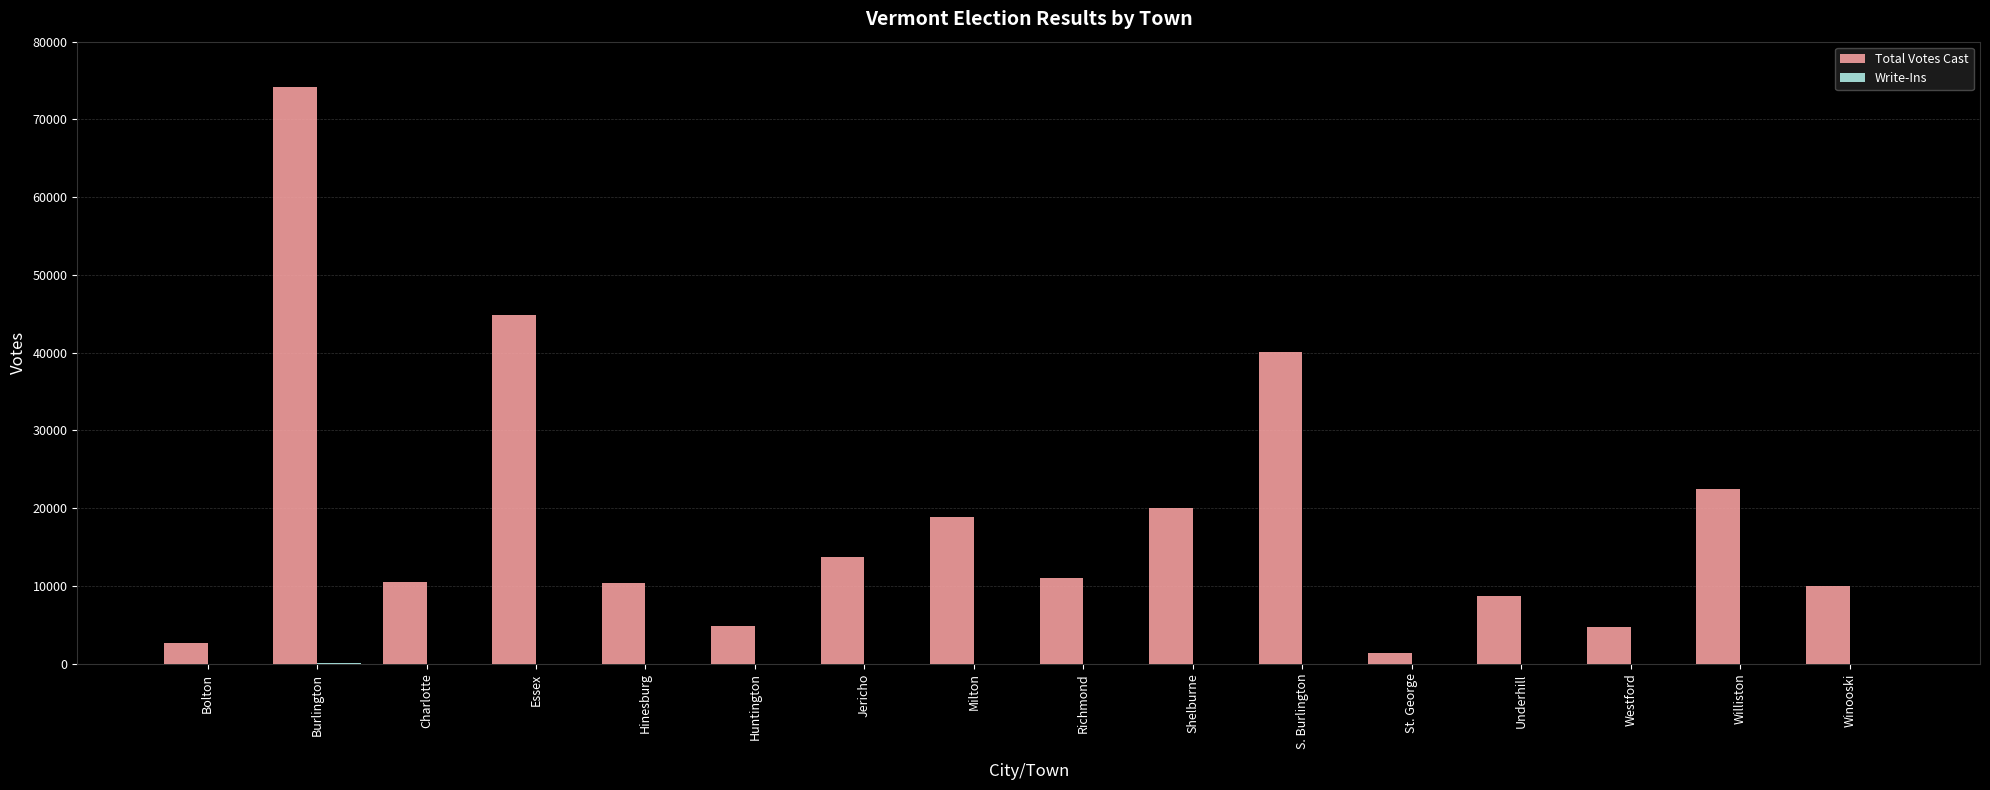

Which series has the largest range (max minus min)?

Total Votes Cast